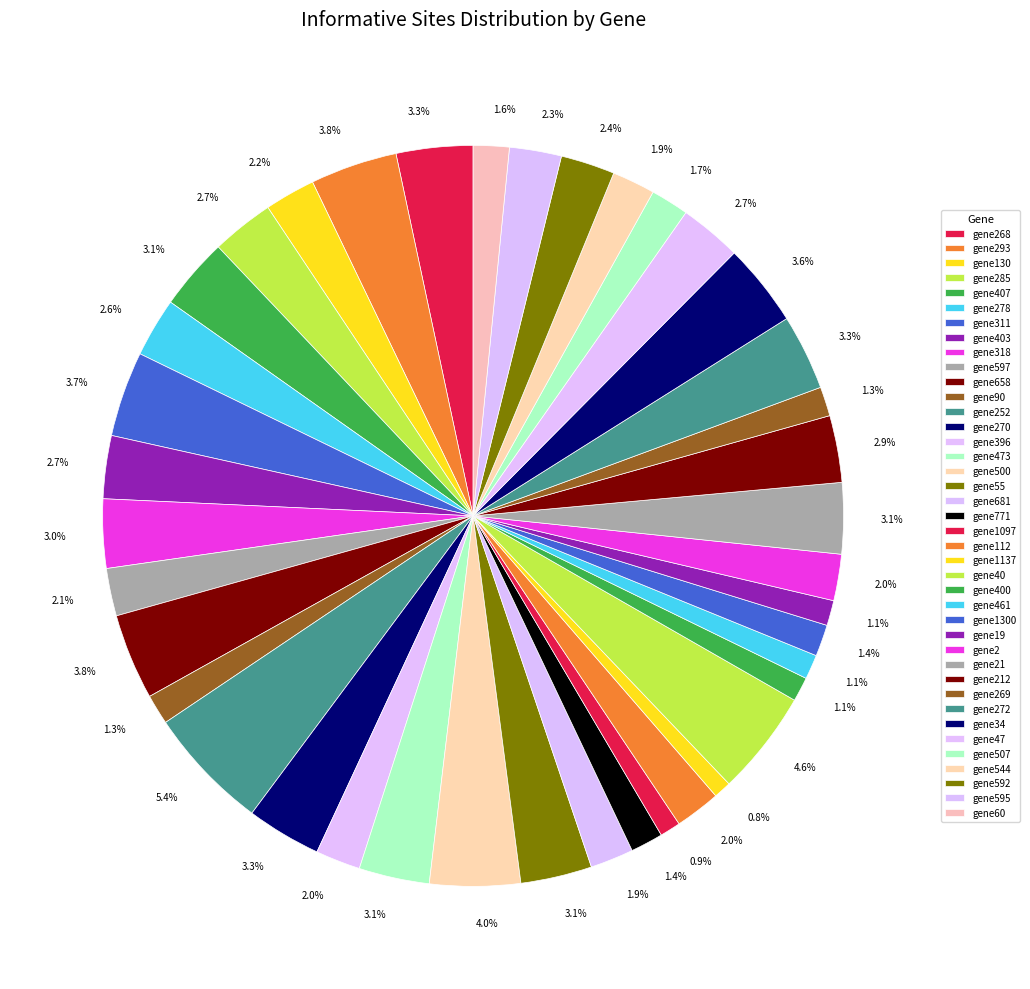

To the nearest percent, what is the difference between the gene40 and gene34 slice percentages?

1%